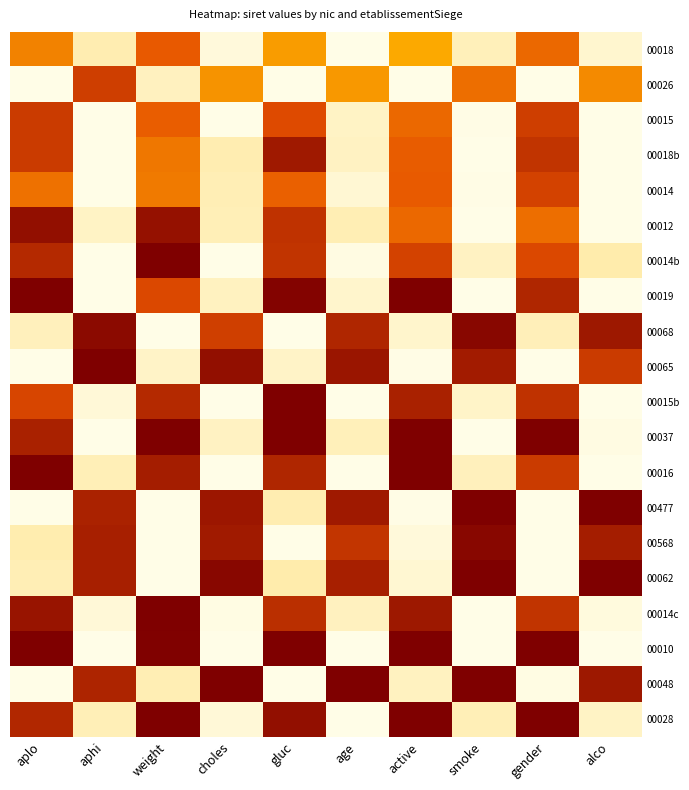

Which series has the largest range (max minus min)?

00014b